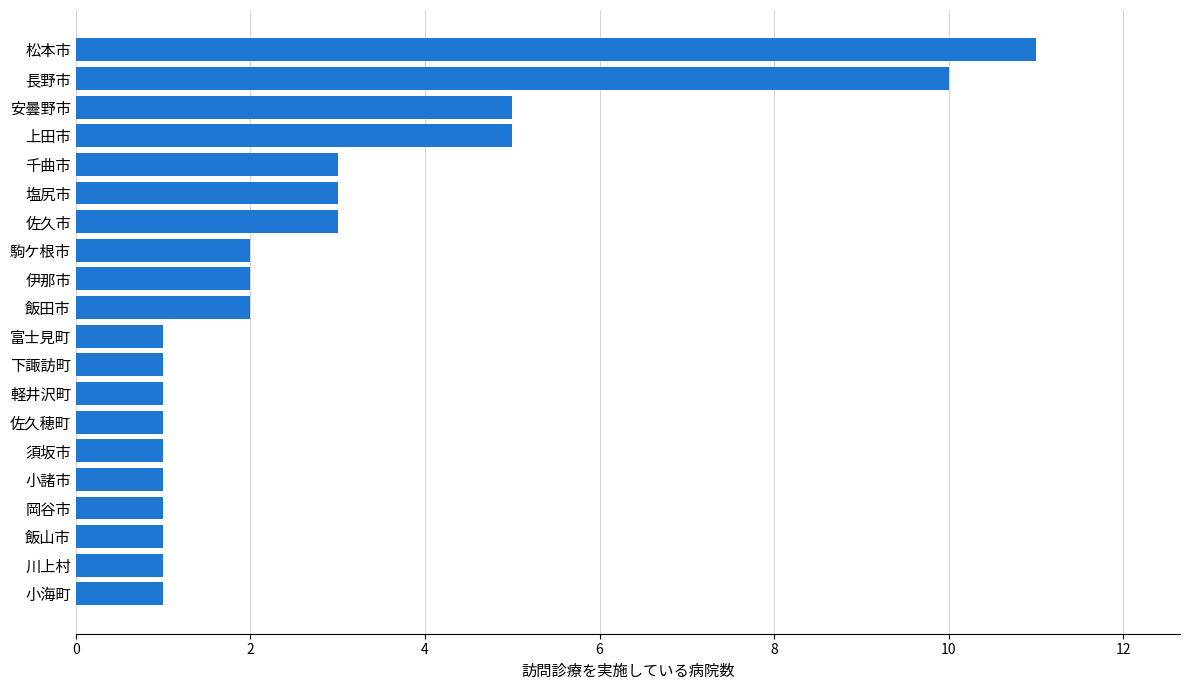

Count the values in the range 1 to 3.

16